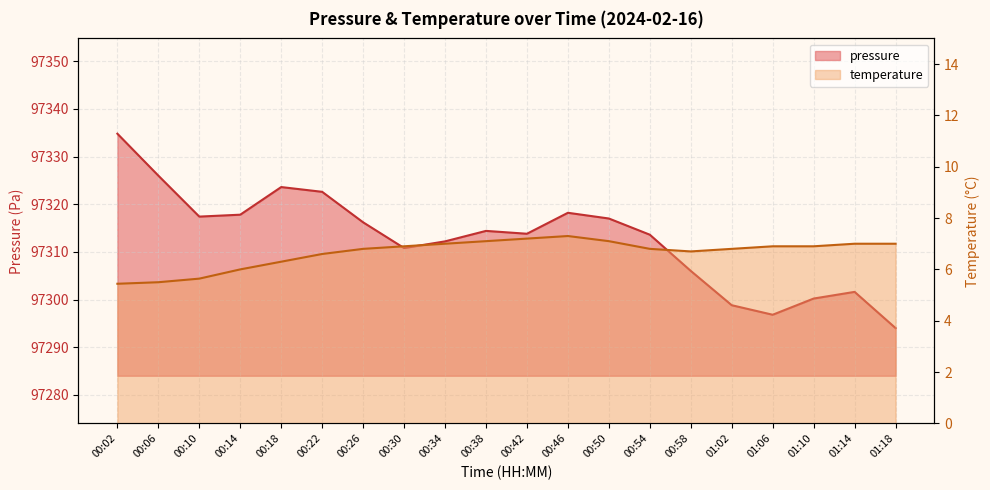

True or false: pressure and temperature intersect in this chart.

False